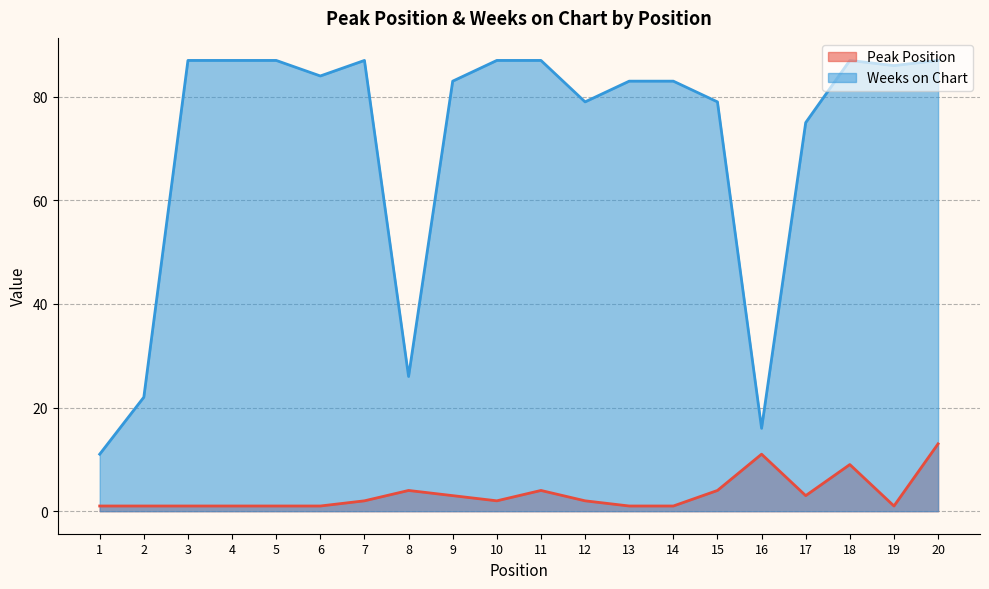

Reading left to right, list all the values displayed in this chart.

Peak Position: 1=1	2=1	3=1	4=1	5=1	6=1	7=2	8=4	9=3	10=2	11=4	12=2	13=1	14=1	15=4	16=11	17=3	18=9	19=1	20=13
Weeks on Chart: 1=11	2=22	3=87	4=87	5=87	6=84	7=87	8=26	9=83	10=87	11=87	12=79	13=83	14=83	15=79	16=16	17=75	18=87	19=86	20=87